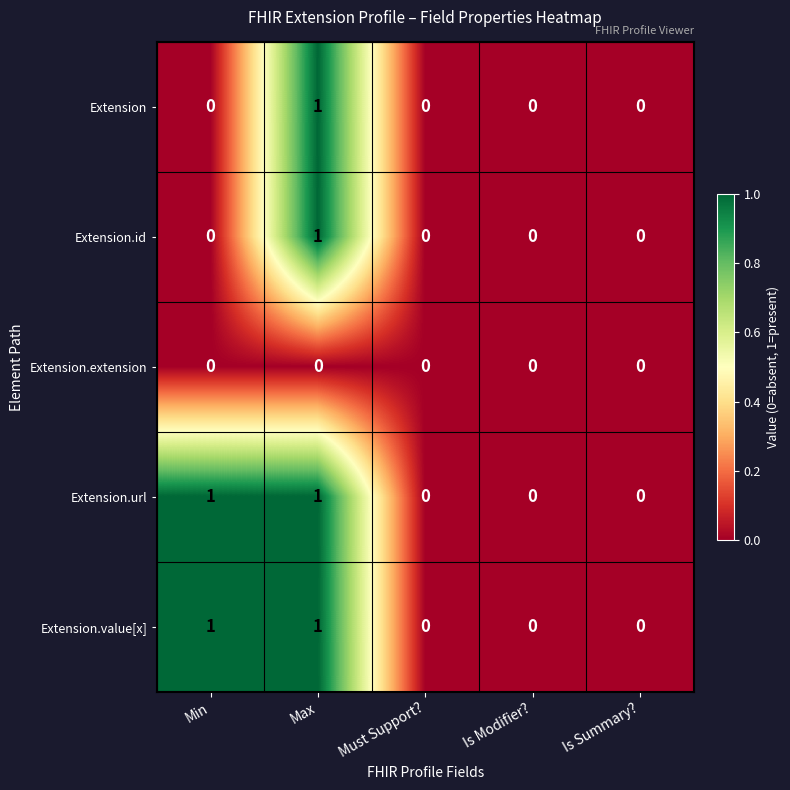

Reading left to right, what are all the values shown in this chart?

Extension: Min=0	Max=1	Must Support?=0	Is Modifier?=0	Is Summary?=0
Extension.id: Min=0	Max=1	Must Support?=0	Is Modifier?=0	Is Summary?=0
Extension.extension: Min=0	Max=0	Must Support?=0	Is Modifier?=0	Is Summary?=0
Extension.url: Min=1	Max=1	Must Support?=0	Is Modifier?=0	Is Summary?=0
Extension.value[x]: Min=1	Max=1	Must Support?=0	Is Modifier?=0	Is Summary?=0